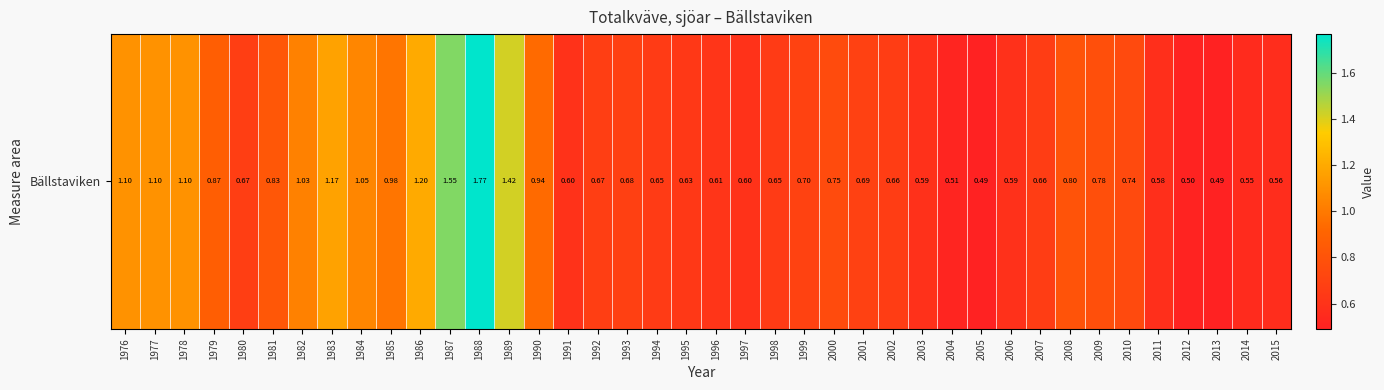

What is the smallest value displayed?

0.5